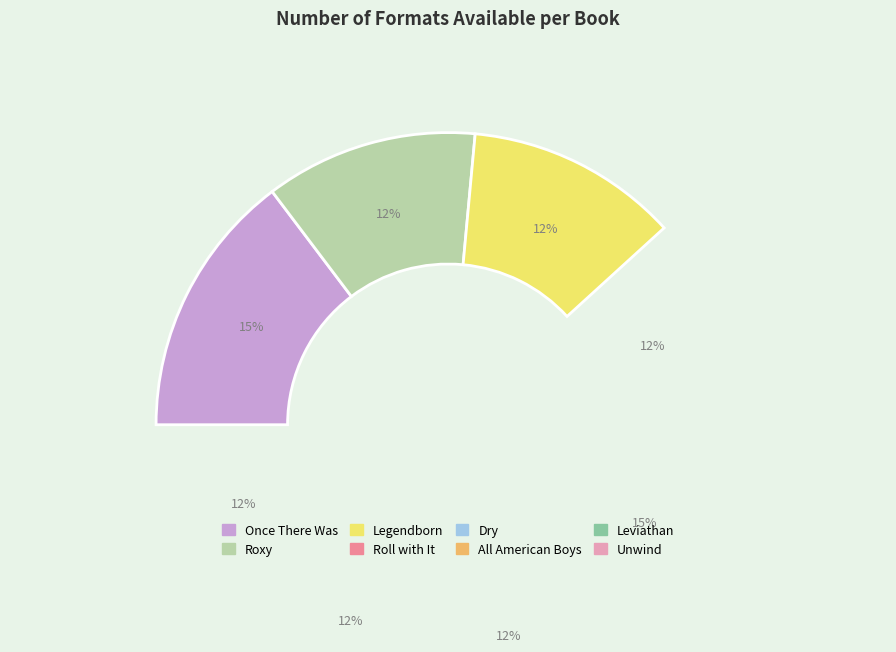

Does any single category account for the majority?

No